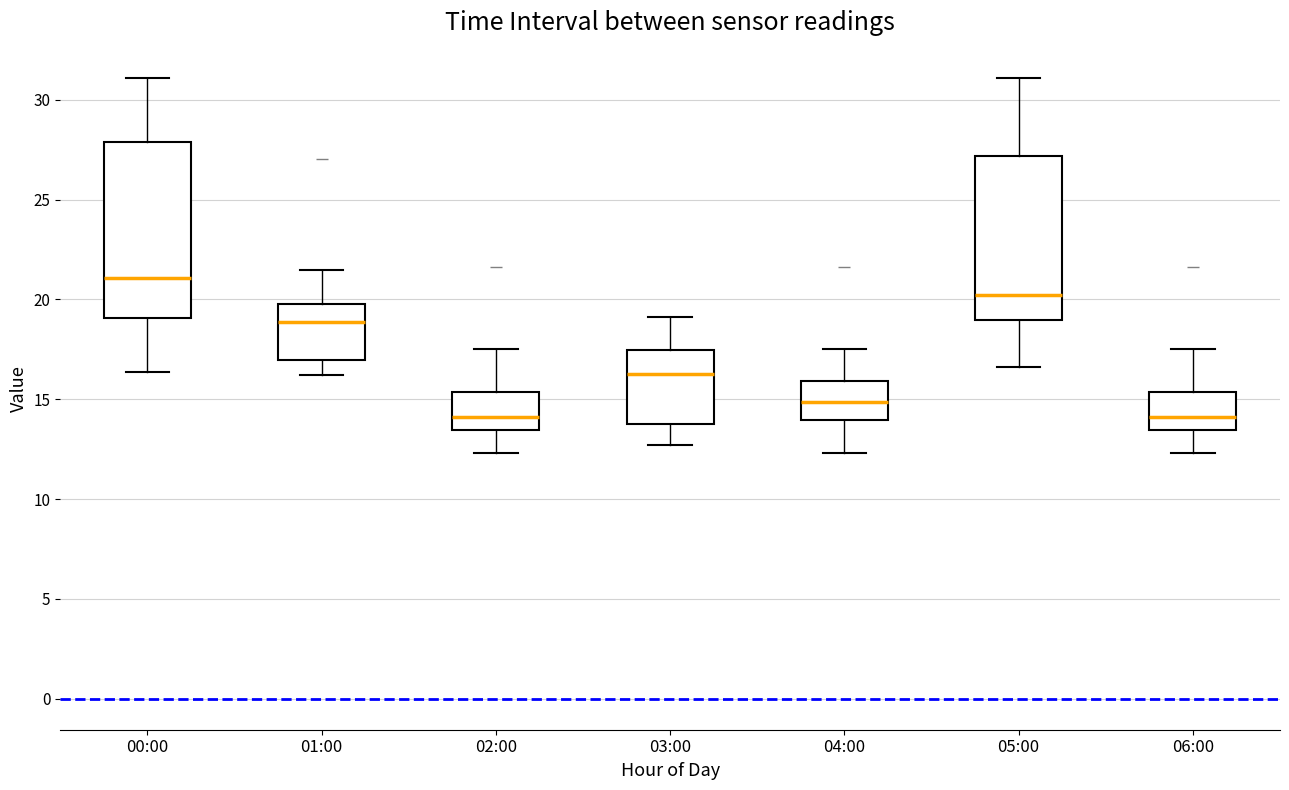

Reading left to right, read every box against the y-axis: the position of its median line, the range the box covers, and the ends of its whiskers. The values are not printed on the chart, so give them approximately, as read against the axis.

00:00: median 21.0, box 19.0 to 28.0, whiskers 16.5 to 31.0
01:00: median 19.0, box 17.0 to 20.0, whiskers 16.0 to 21.5
02:00: median 14.0, box 13.5 to 15.5, whiskers 12.5 to 17.5
03:00: median 16.5, box 14.0 to 17.5, whiskers 12.5 to 19.0
04:00: median 15.0, box 14.0 to 16.0, whiskers 12.5 to 17.5
05:00: median 20.0, box 19.0 to 27.0, whiskers 16.5 to 31.0
06:00: median 14.0, box 13.5 to 15.5, whiskers 12.5 to 17.5